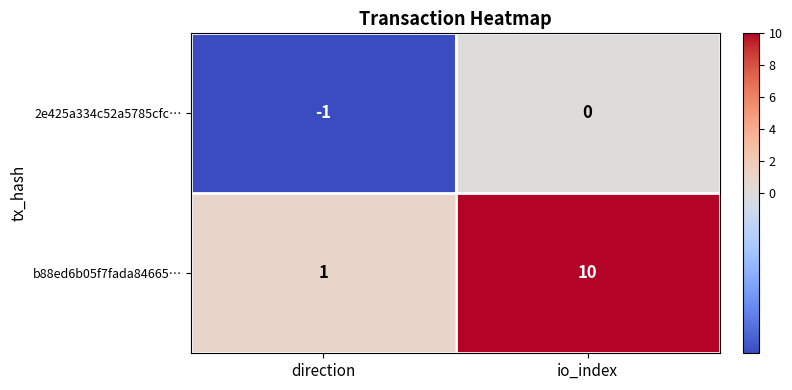

How many categories are shown in the chart?

2